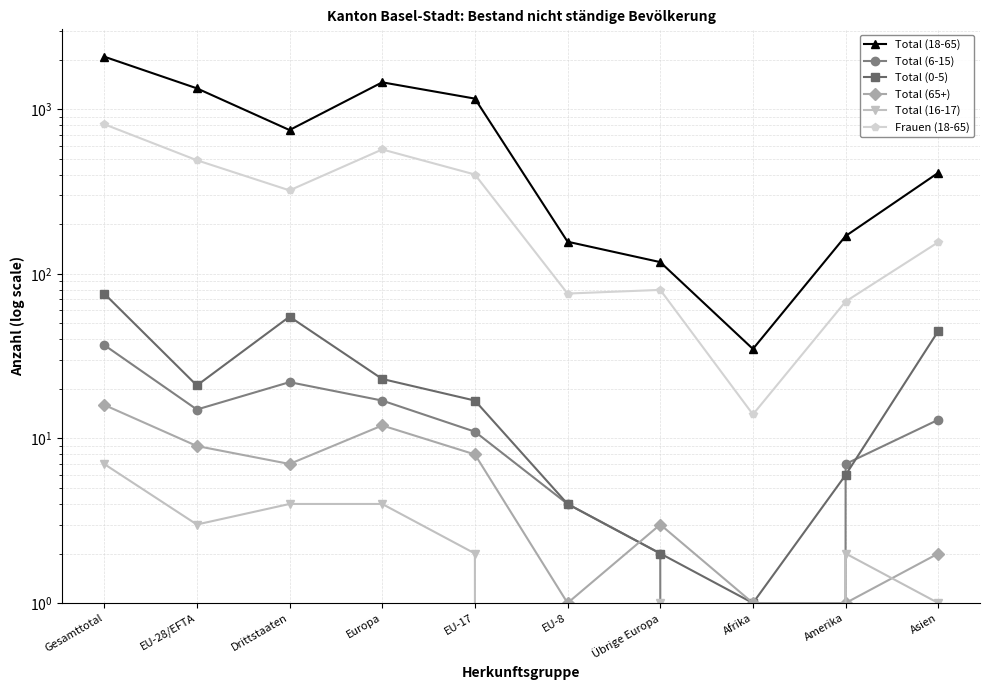

What is the value of the Total (65+) point at the 8th from the left?

1